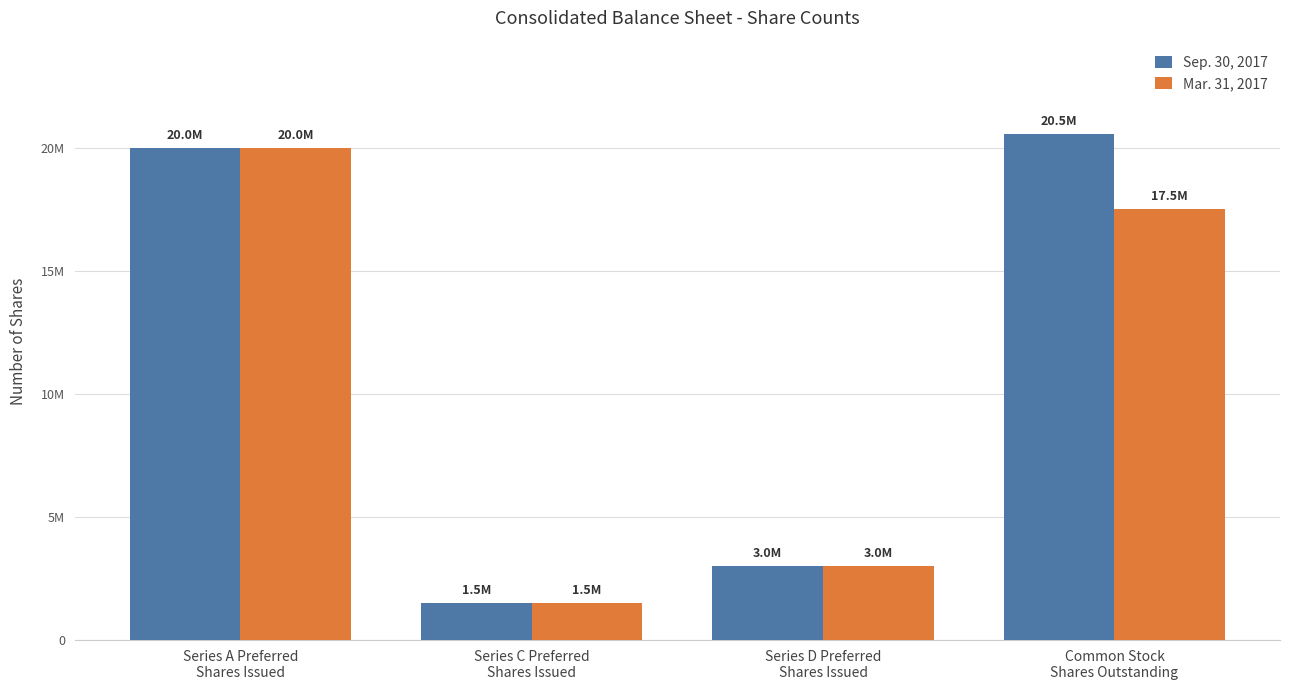

What is the total value across all series at Series C Preferred
Shares Issued?

3000000